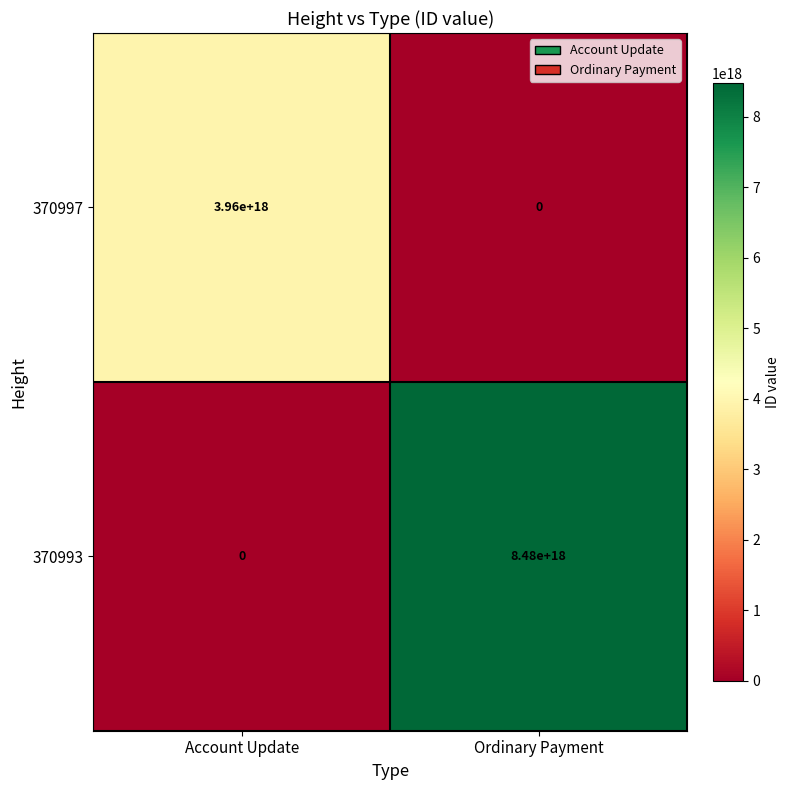

At which label does 370997 reach its peak?

Account Update